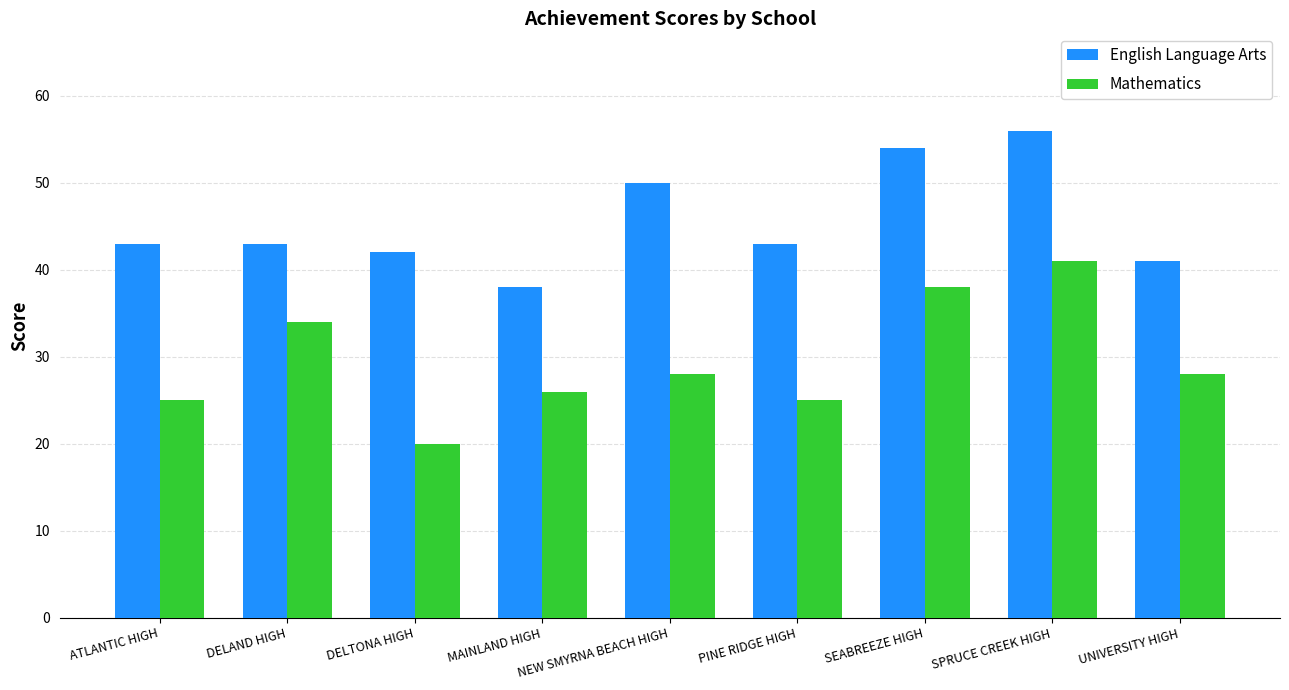

At which label is English Language Arts closest to 47?

NEW SMYRNA BEACH HIGH